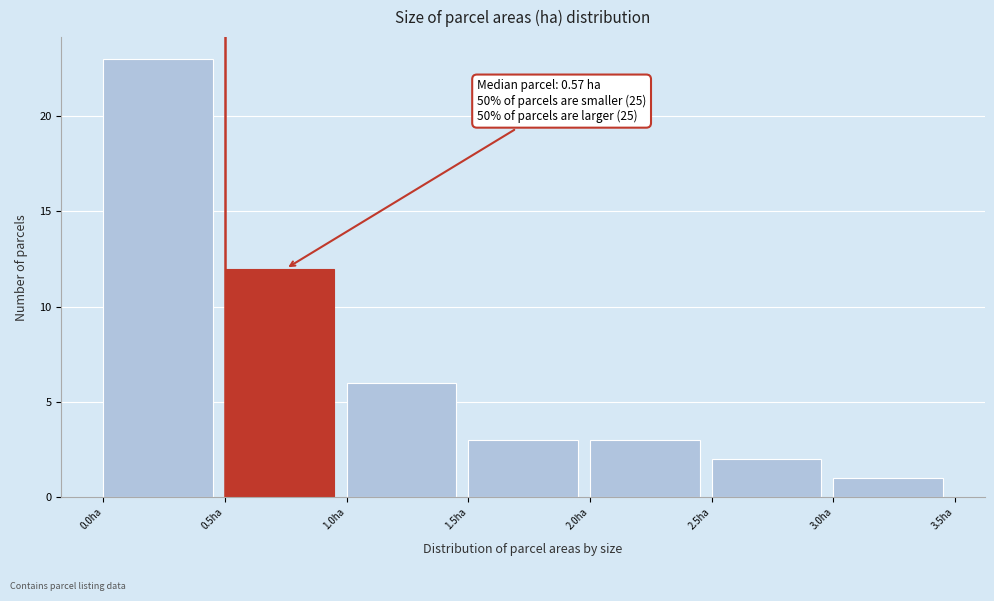

Over which range of the x-axis is the bar tallest?

0.0 to 0.5